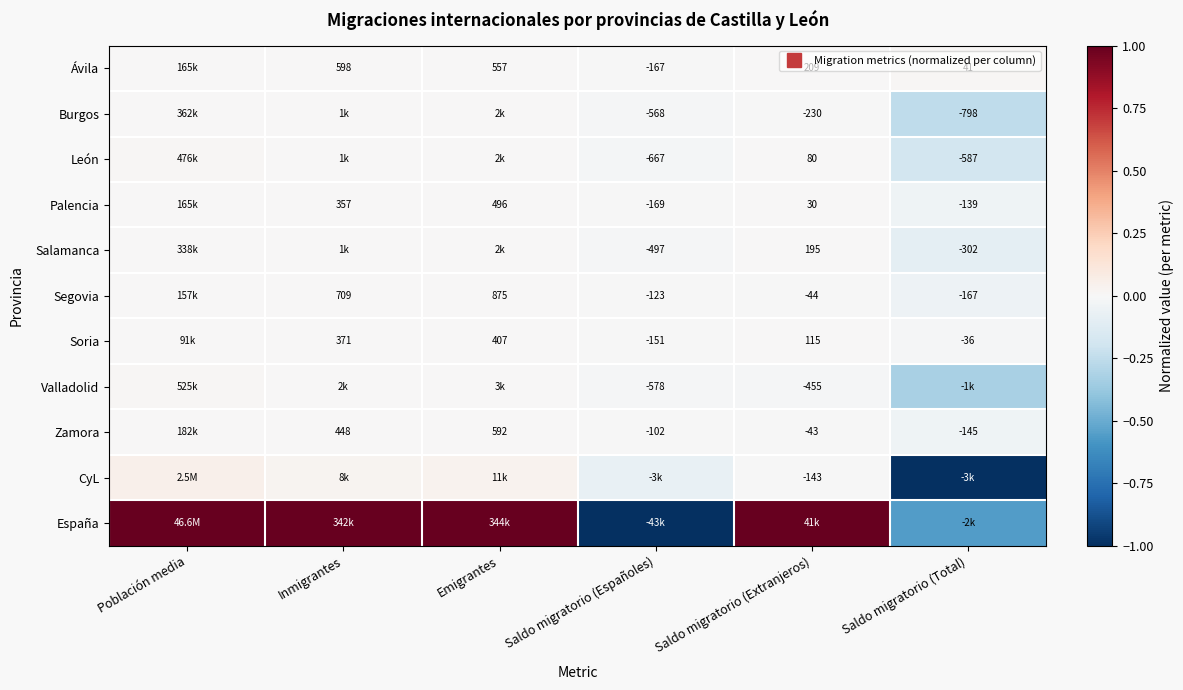

Between Saldo migratorio (Extranjeros) and Saldo migratorio (Españoles), which is larger?

Saldo migratorio (Extranjeros)